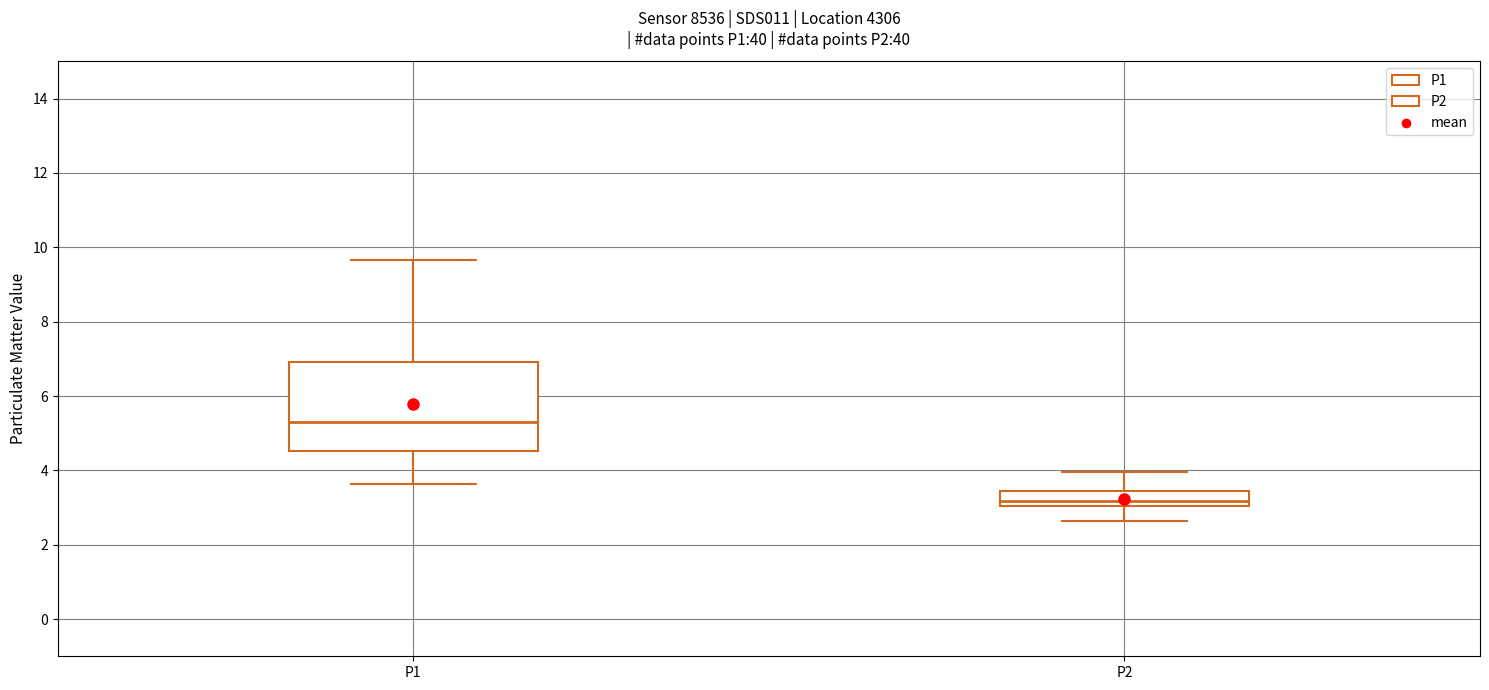

Where is the upper edge of the box for P2 on the y-axis? The values are not printed on the chart, so give them approximately, as read against the axis.

3.4